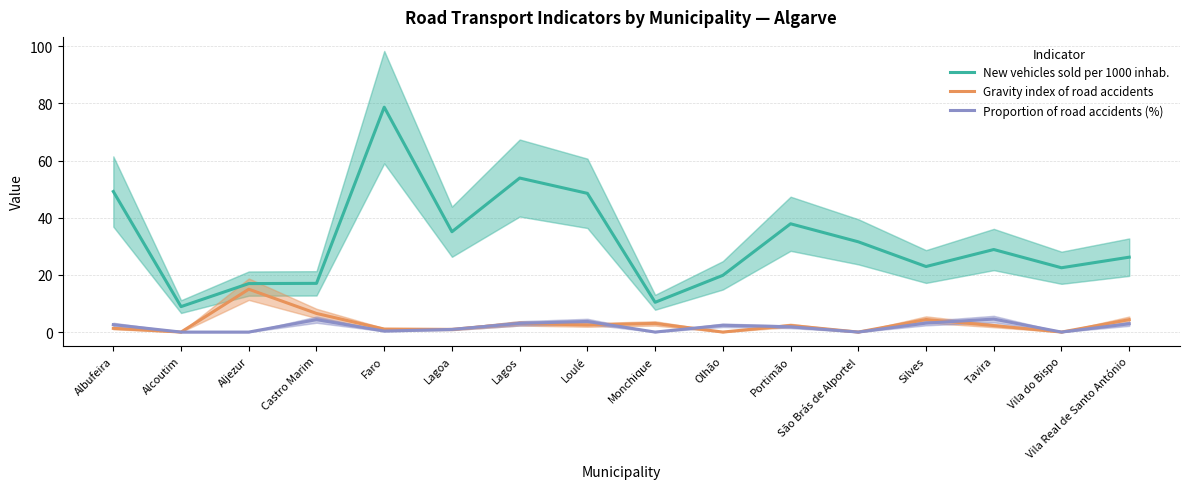

Where does the Gravity index of road accidents series first go above 2?

Aljezur